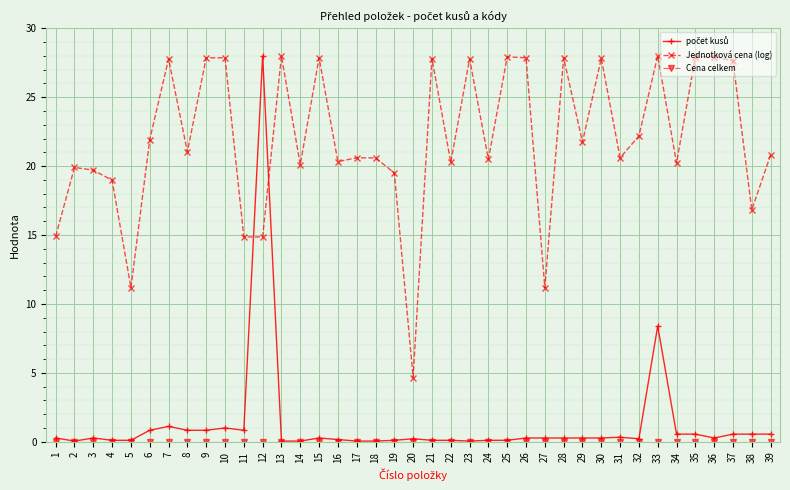

Is it true that Jednotková cena (log) equals 16.8 at 38?

True